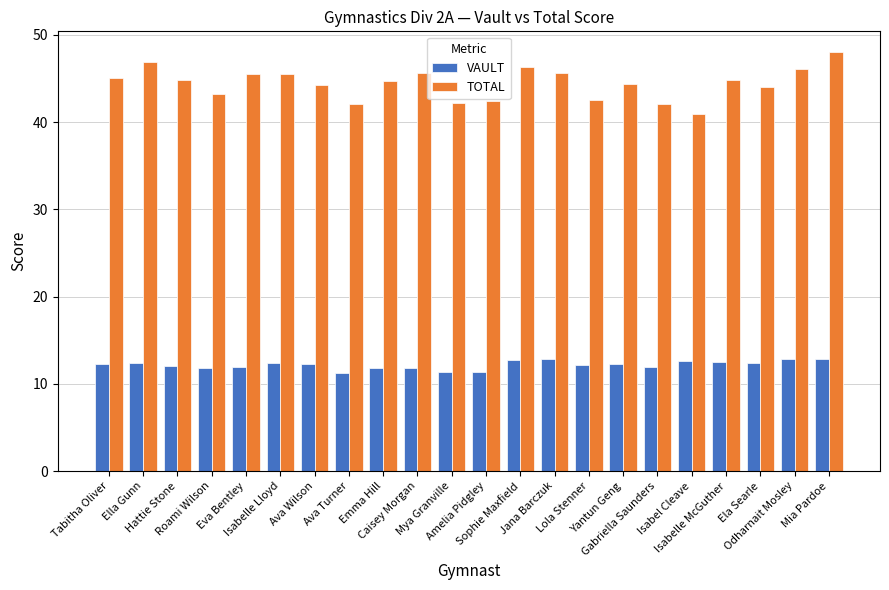

What is the sum of all TOTAL values?

976.9